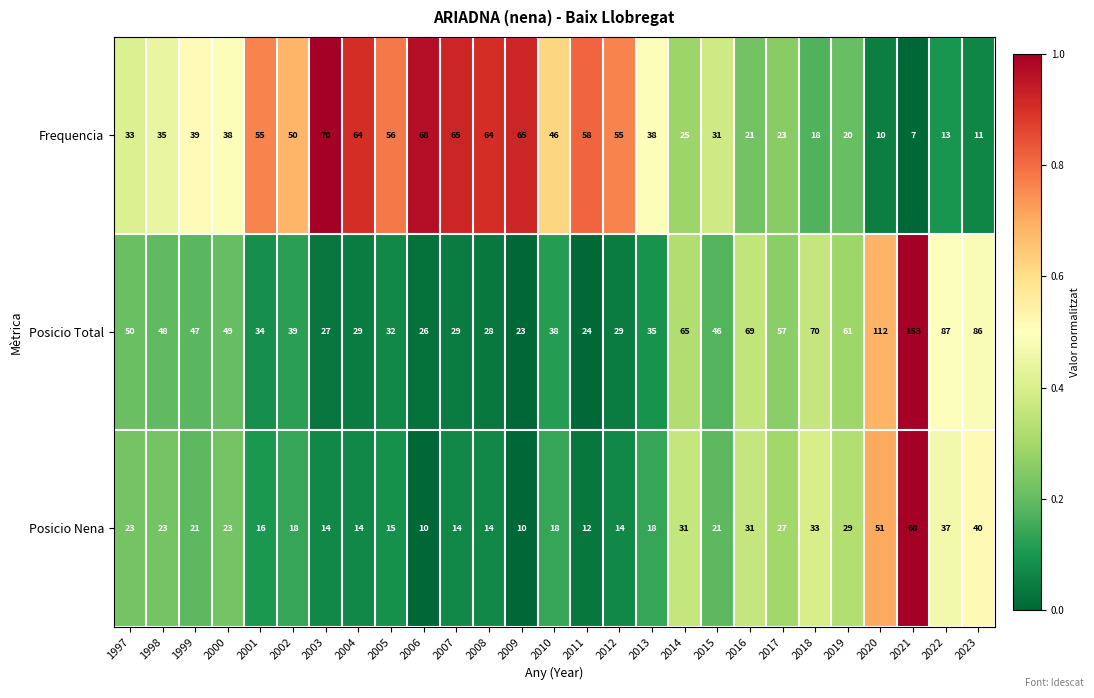

What is the total value across all series at 2004?

107